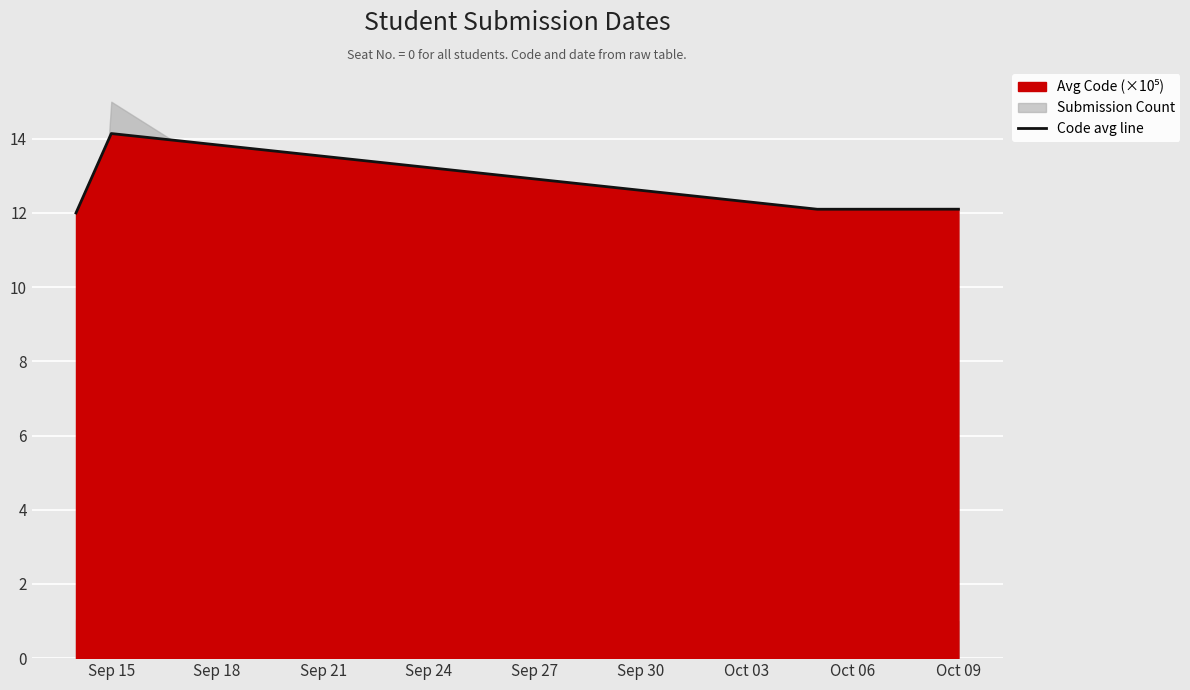

True or false: Code avg line has more than 2 points higher than both neighbors.

False